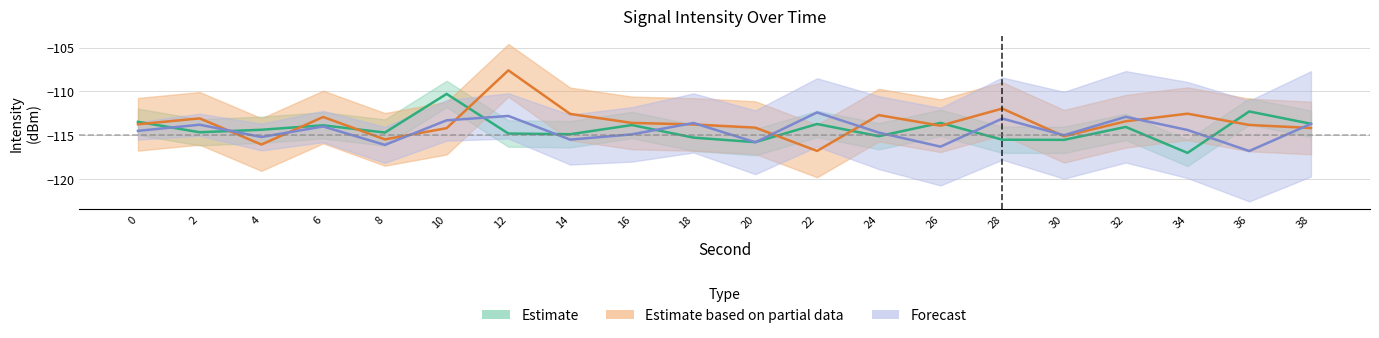

Which series changed the most between 22 and 38?

Estimate based on partial data